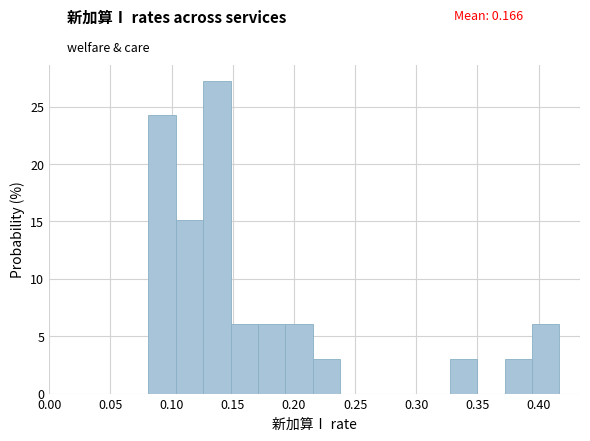

How tall is the bar that spans 0.170 to 0.195 on the x-axis? Neither the bar edges nor the heights are printed on the chart, so give them approximately, as read against the axes.

6.0